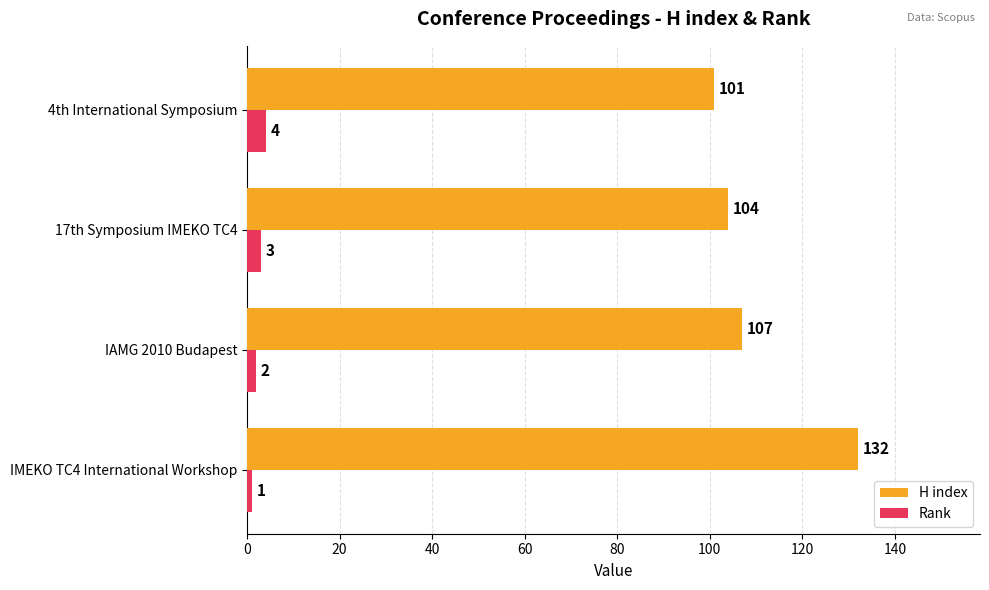

What is the sum of the H index values at 17th Symposium IMEKO TC4 and 4th International Symposium?

205